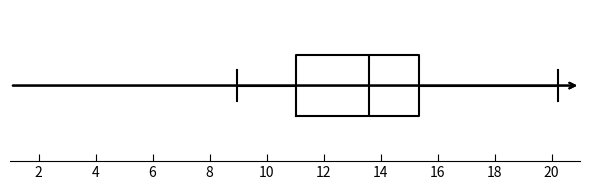

Read this box plot against the x-axis: the position of the median line, the range covered by the box, and the ends of both whiskers. The values are not printed on the chart, so give them approximately, as read against the axis.

median 13.6, box 11.0 to 15.4, whiskers 9.0 to 20.2